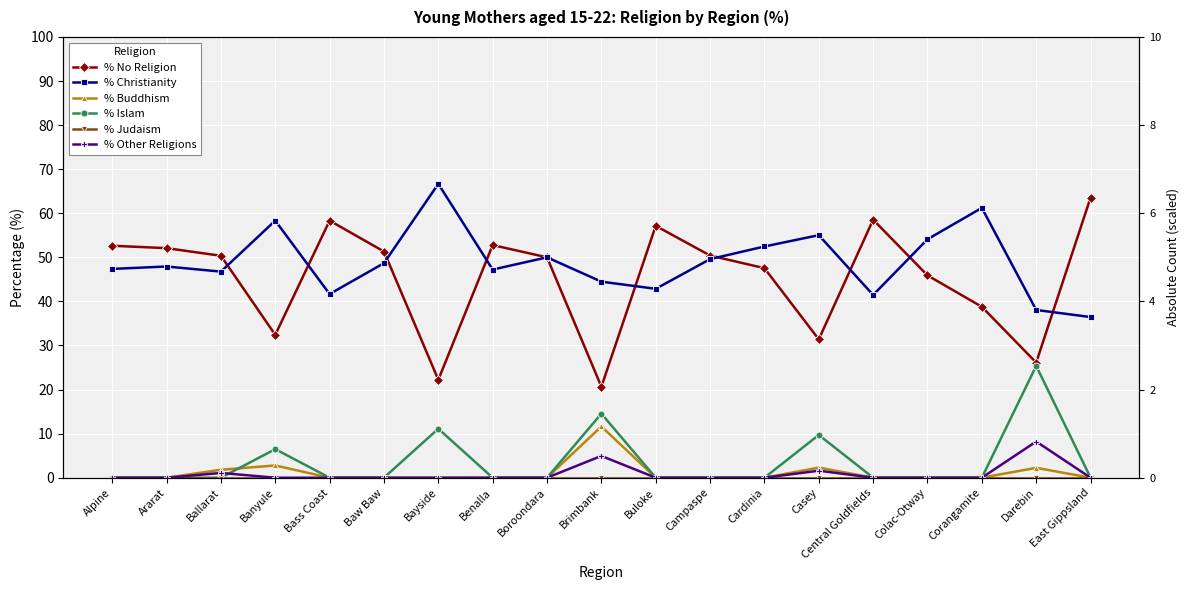

Reading left to right, extract all data points from this chart.

% No Religion: 52.6	52.1	50.4	32.4	58.3	51.3	22.2	52.8	50.0	20.6	57.1	50.4	47.5	31.4	58.5	45.9	38.8	26.1	63.5
% Christianity: 47.4	47.9	46.8	58.3	41.7	48.7	66.7	47.2	50.0	44.5	42.9	49.6	52.5	55.0	41.5	54.1	61.2	38.1	36.5
% Buddhism: 0.0	0.0	1.8	2.8	0.0	0.0	0.0	0.0	0.0	11.6	0.0	0.0	0.0	2.3	0.0	0.0	0.0	2.2	0.0
% Islam: 0.0	0.0	0.0	6.5	0.0	0.0	11.1	0.0	0.0	14.5	0.0	0.0	0.0	9.7	0.0	0.0	0.0	25.4	0.0
% Judaism: 0.0	0.0	0.0	0.0	0.0	0.0	0.0	0.0	0.0	0.0	0.0	0.0	0.0	0.0	0.0	0.0	0.0	0.0	0.0
% Other Religions: 0.0	0.0	1.1	0.0	0.0	0.0	0.0	0.0	0.0	4.9	0.0	0.0	0.0	1.6	0.0	0.0	0.0	8.2	0.0